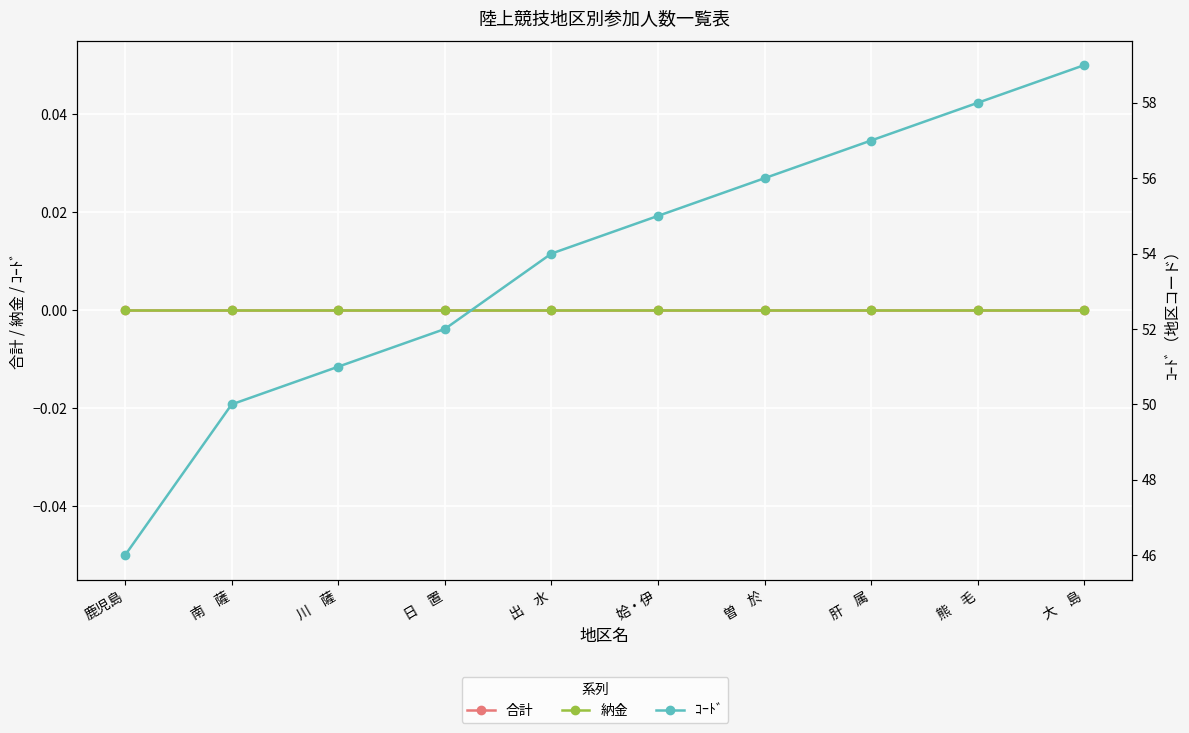

At which label is 納金 closest to 0?

鹿児島